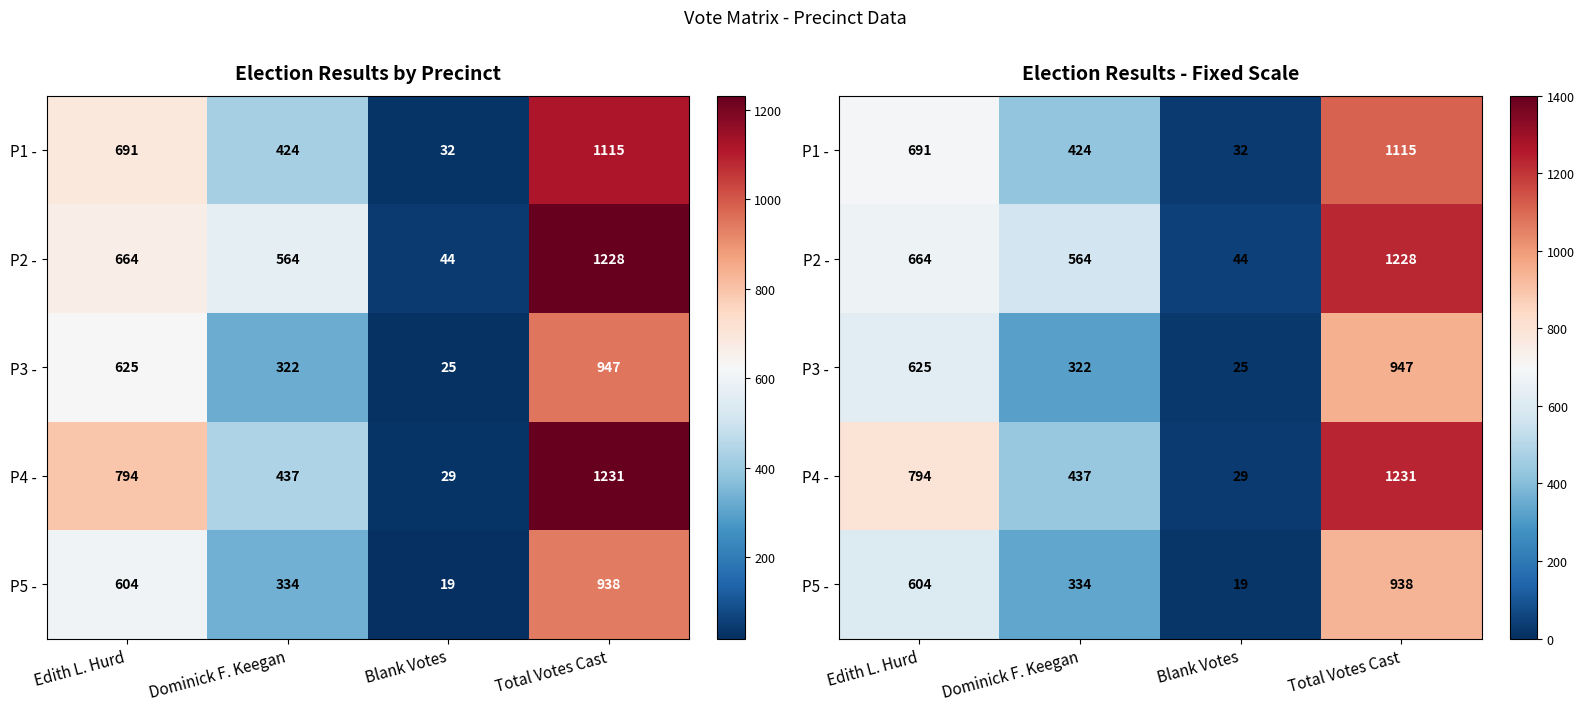

Between Total Votes Cast and Dominick F. Keegan, which is larger?

Total Votes Cast